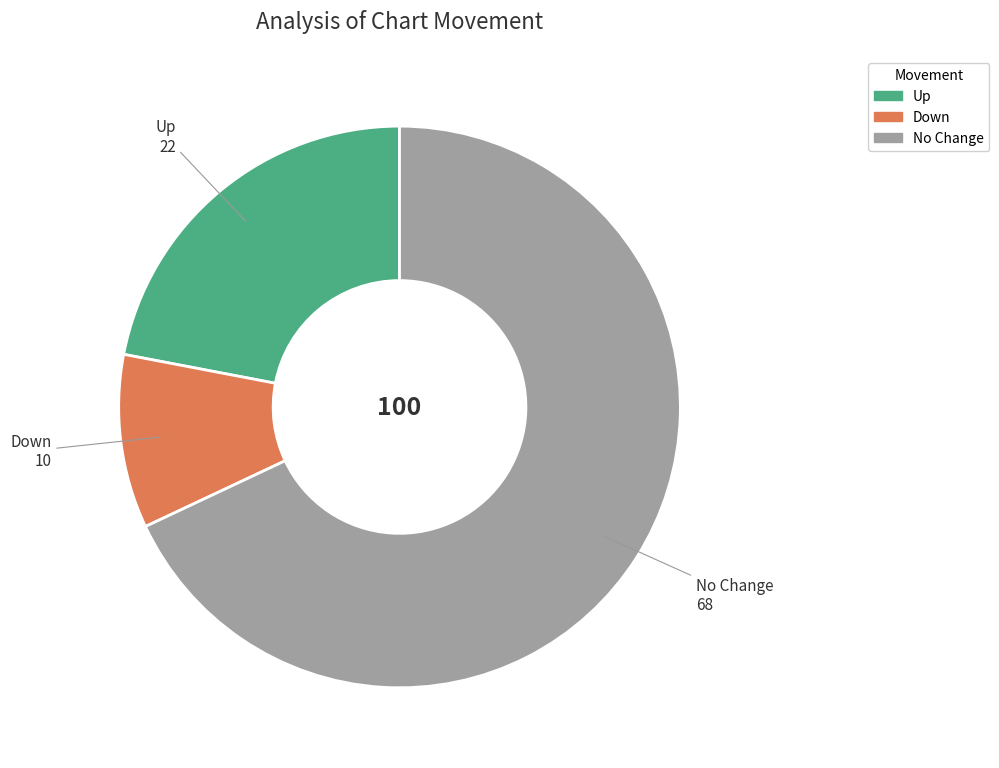

Is there any slice that represents more than half of the pie?

Yes